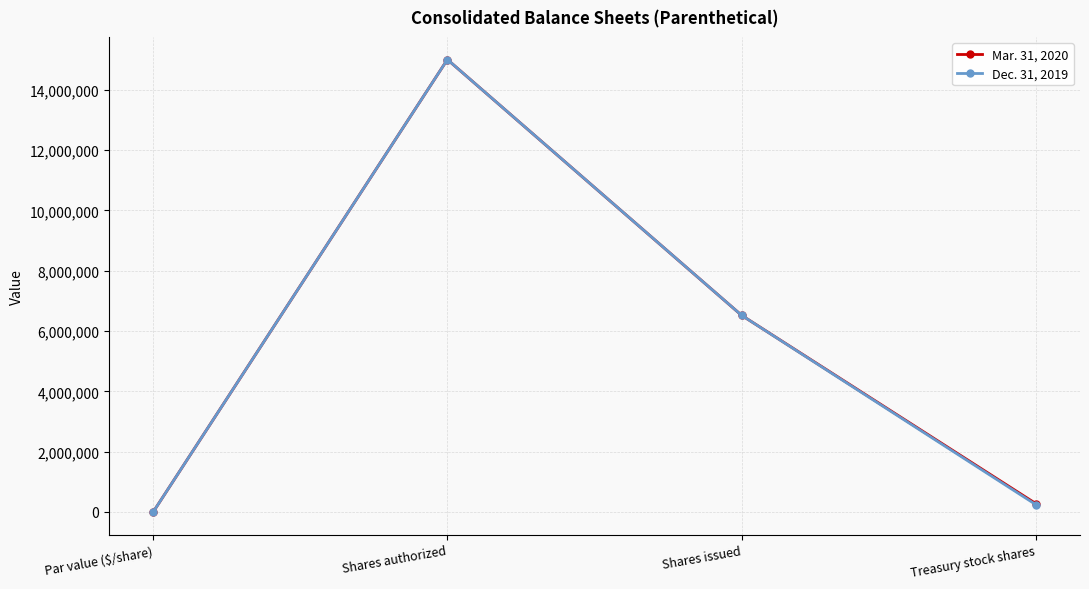

What is the label of the 4th point from the right?

Par value ($/share)